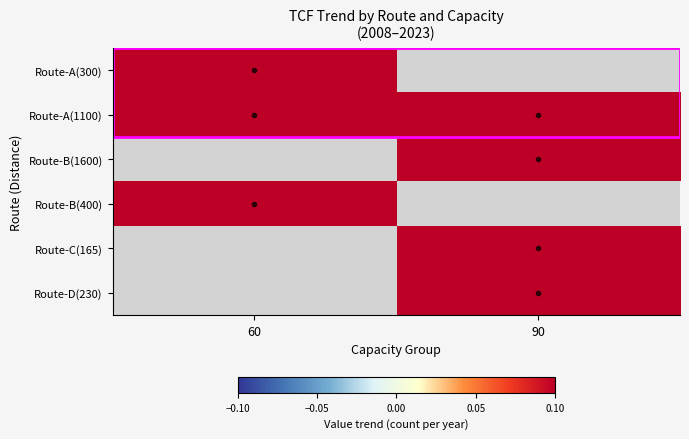

Between 60 and 90, which is larger?

90